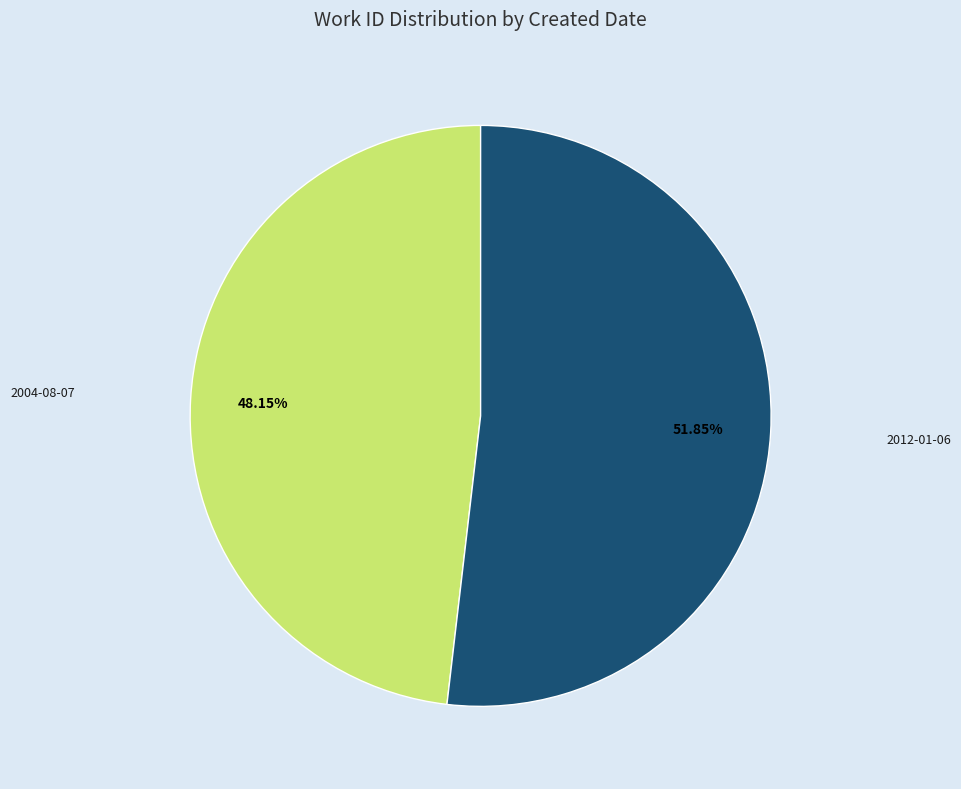

Combined, what portion of the pie is 2004-08-07 and 2012-01-06?

100.0%